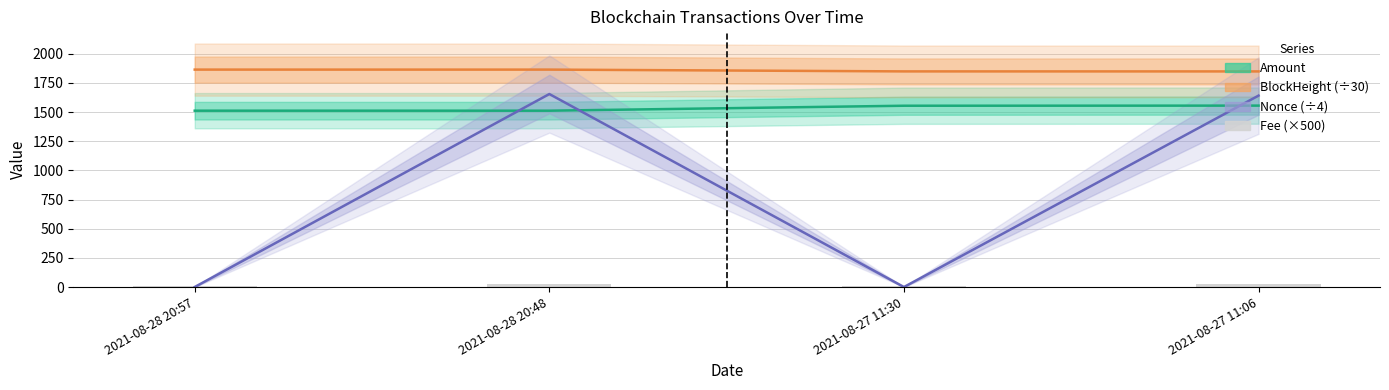

Is the value of BlockHeight (÷30) at 2021-08-27 11:30 greater than the value of Fee (×500) at 2021-08-27 11:06?

Yes